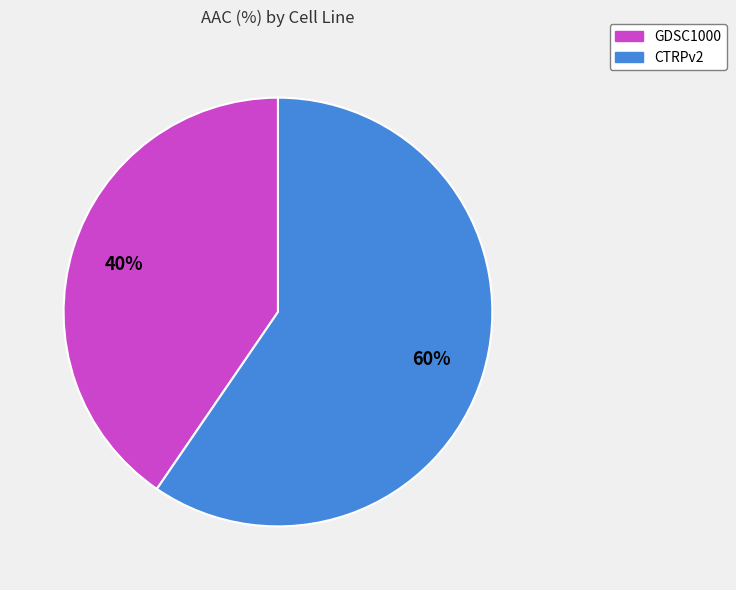

Between CTRPv2 and GDSC1000, which is larger?

CTRPv2